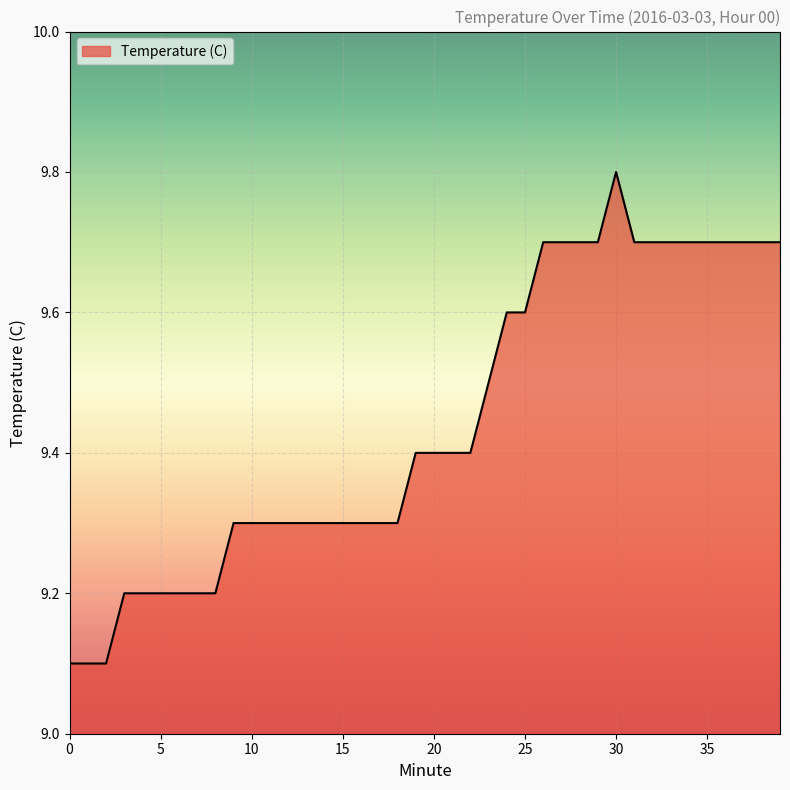

What is the difference between the maximum and minimum values?

0.7